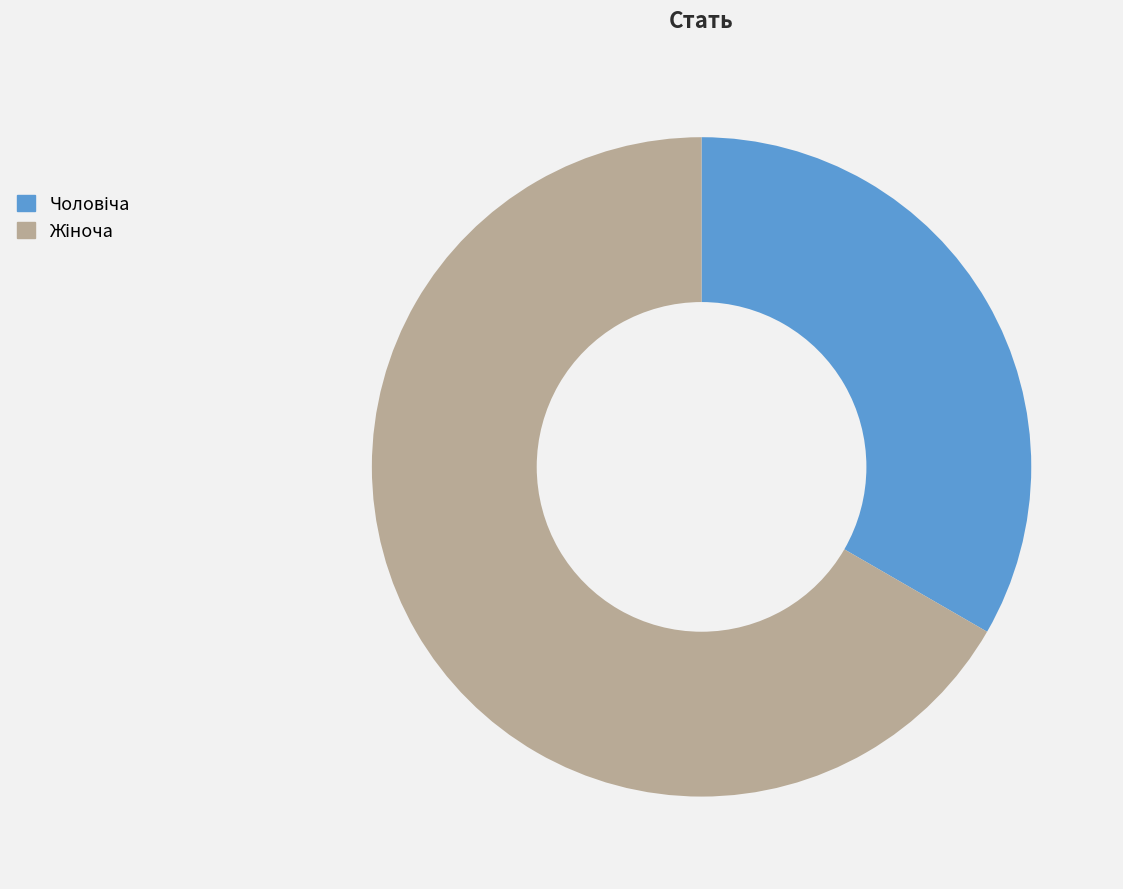

Is there a majority slice in this chart?

Yes